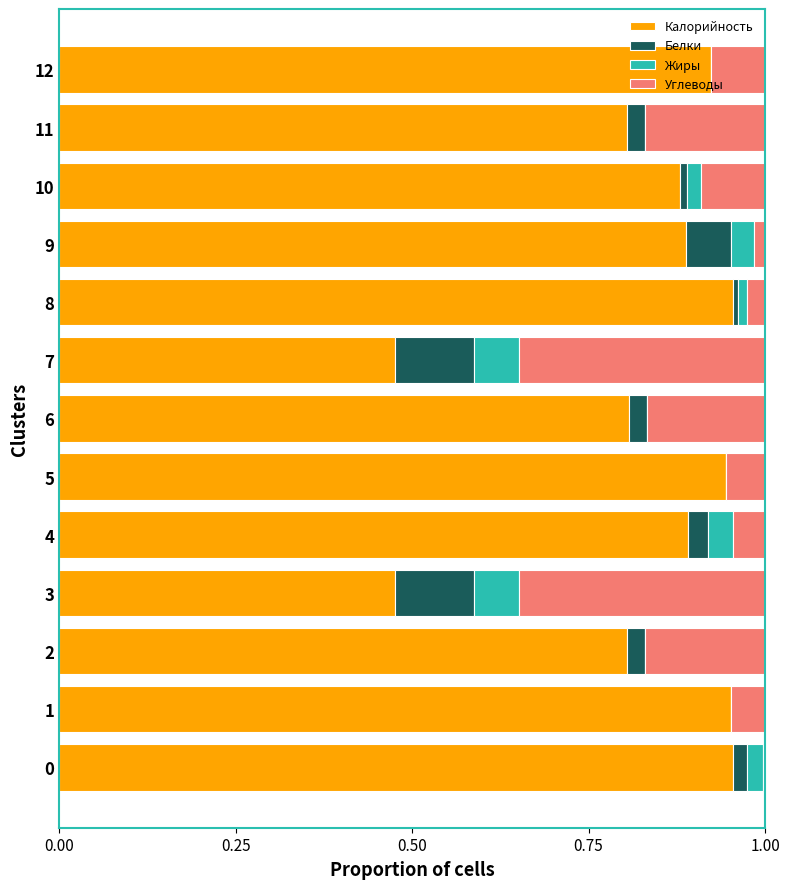

The value of Калорийность at 4 is 1.2. True or false?

False